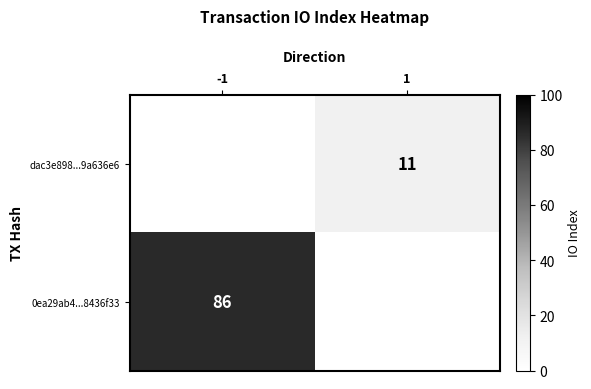

What is the total value across all series at 1?

11